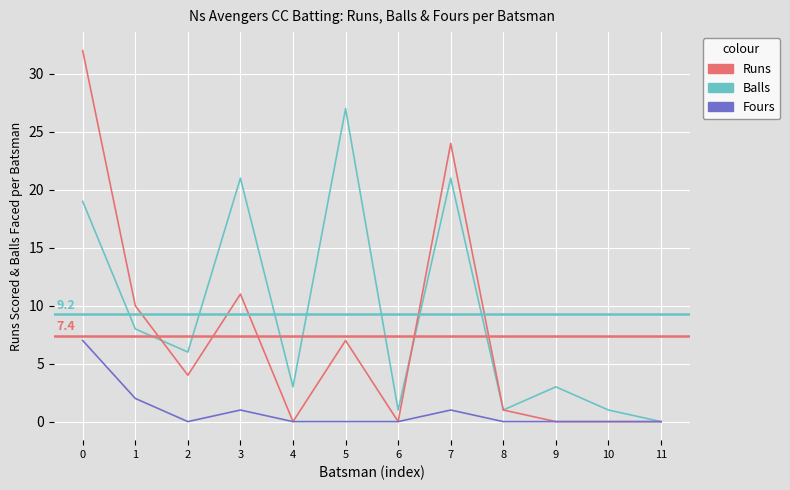

Which series has the largest range (max minus min)?

Runs